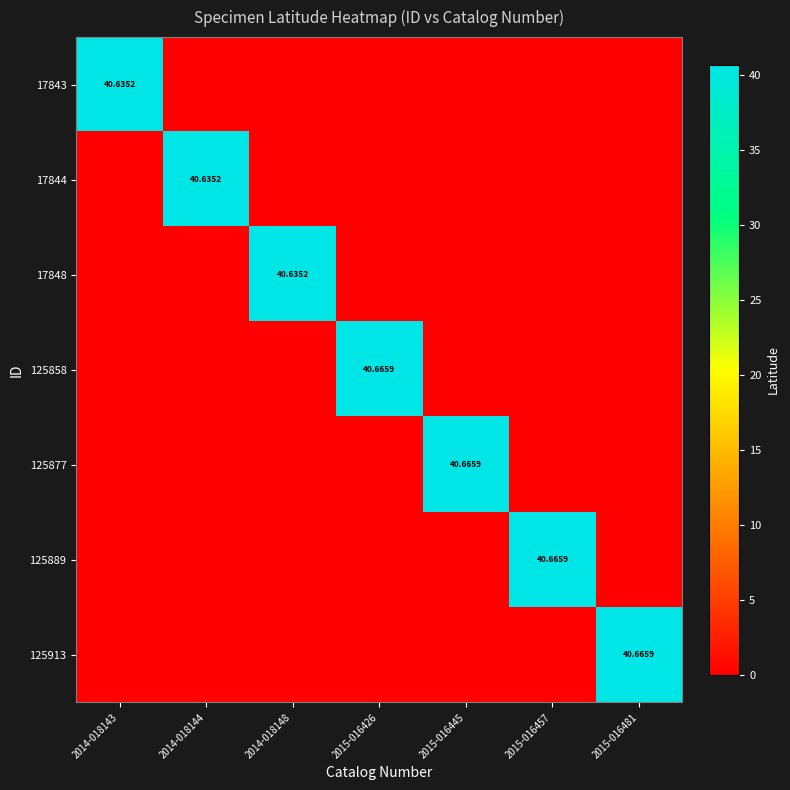

The value of 125877 at 2015-016457 is 0.0. True or false?

True